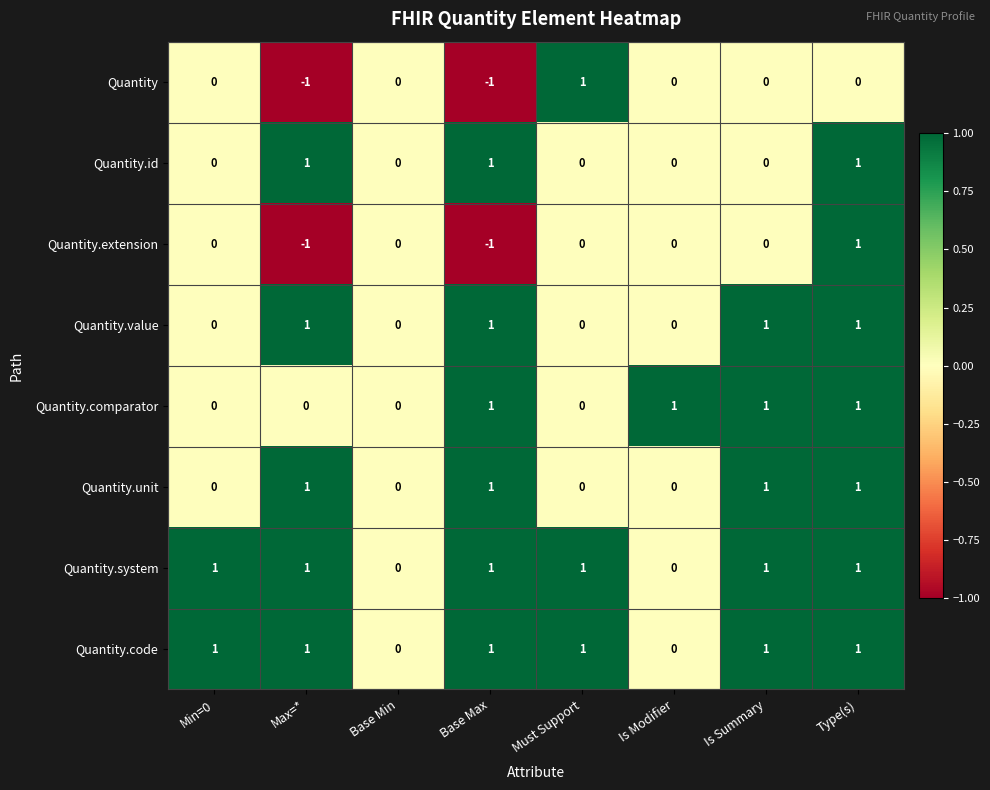

How many Quantity.code values are between 1 and 2?

6